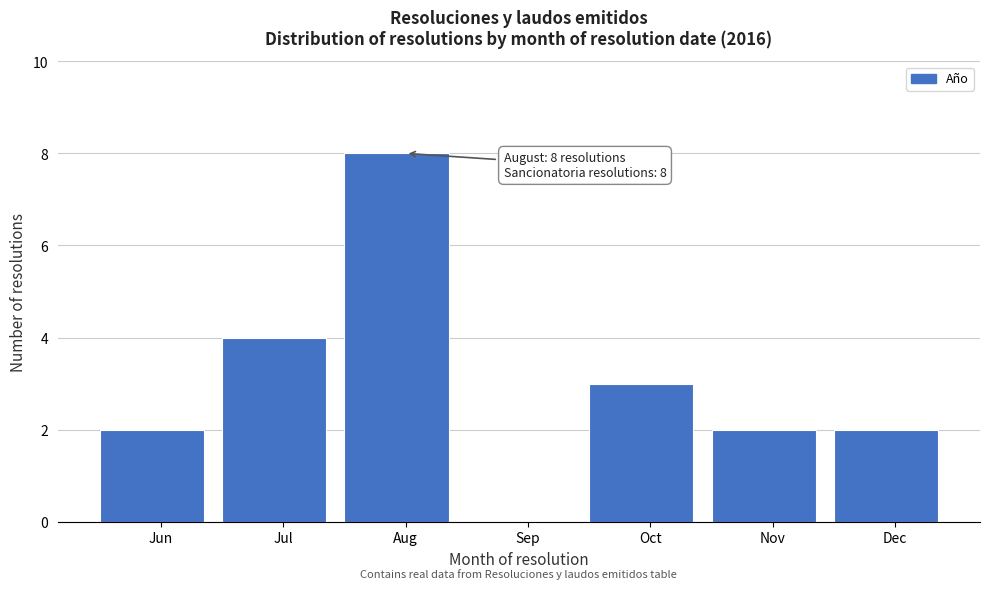

Reading left to right, extract all data points from this chart.

Jun=2	Jul=4	Aug=8	Sep=0	Oct=3	Nov=2	Dec=2